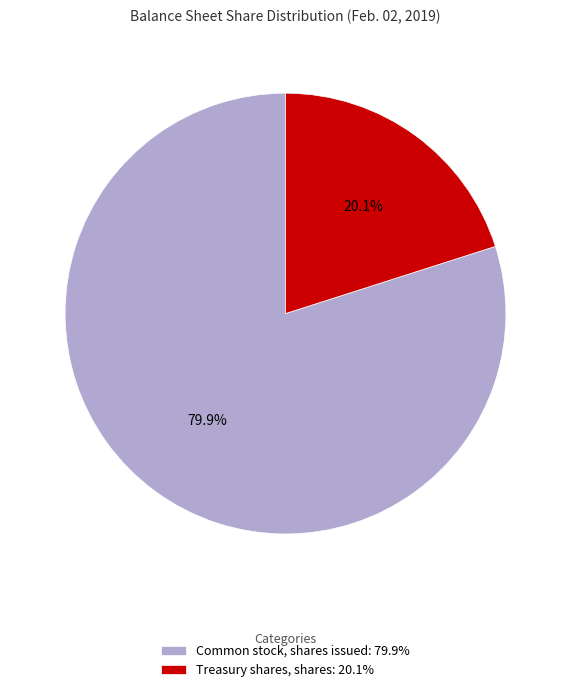

Is it true that Common stock, shares issued is 80% of the pie?

True